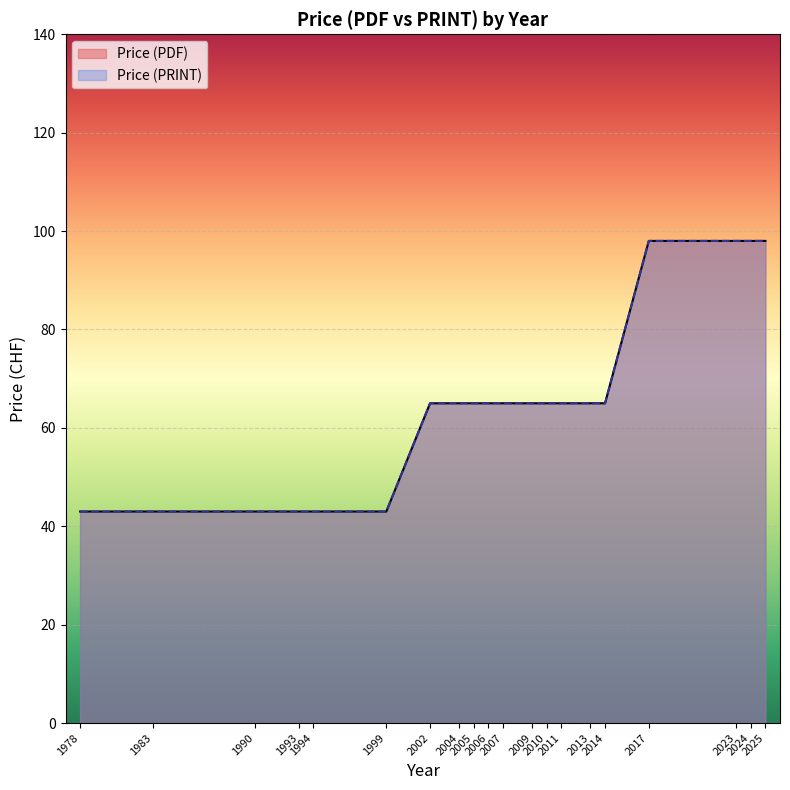

Count the number of categories in the chart.

20